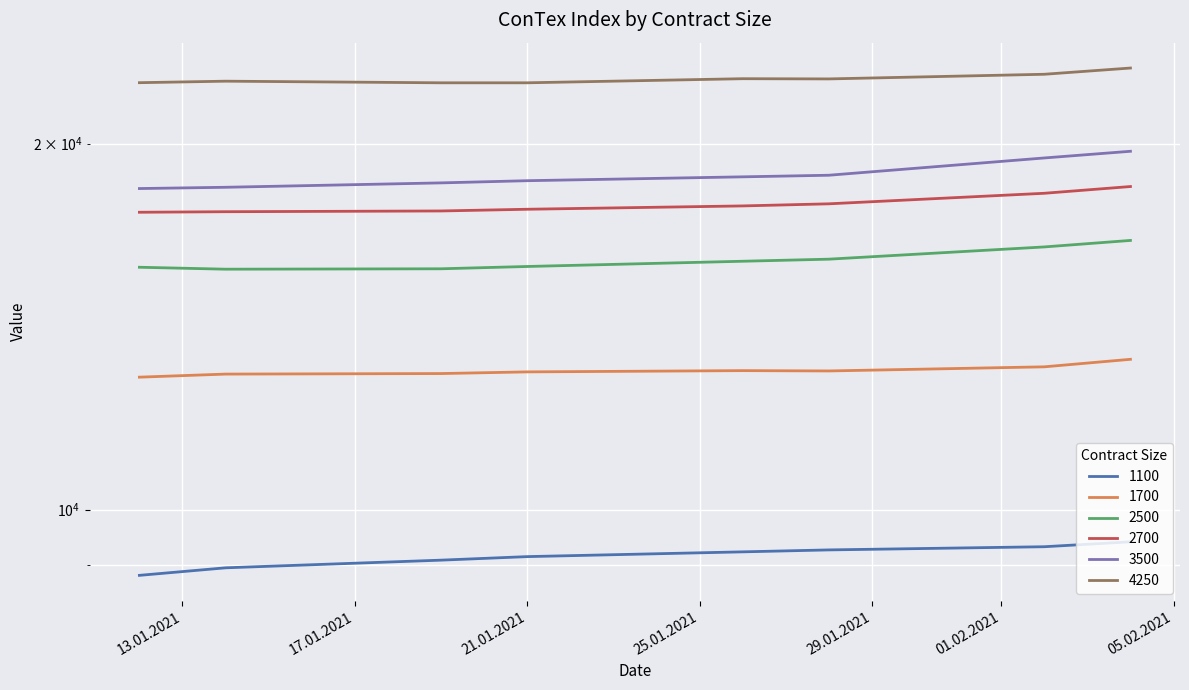

What position from the left is 12.01.2021?

1